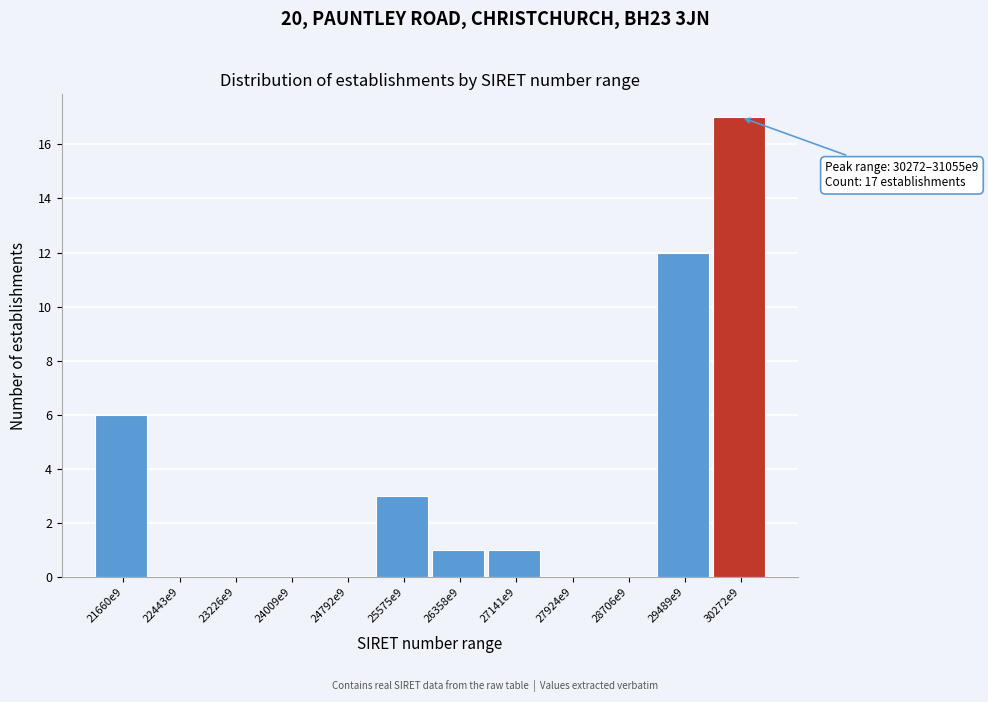

Reading left to right, list all the values displayed in this chart.

21660e9=6	22443e9=0	23226e9=0	24009e9=0	24792e9=0	25575e9=3	26358e9=1	27141e9=1	27924e9=0	28706e9=0	29489e9=12	30272e9=17